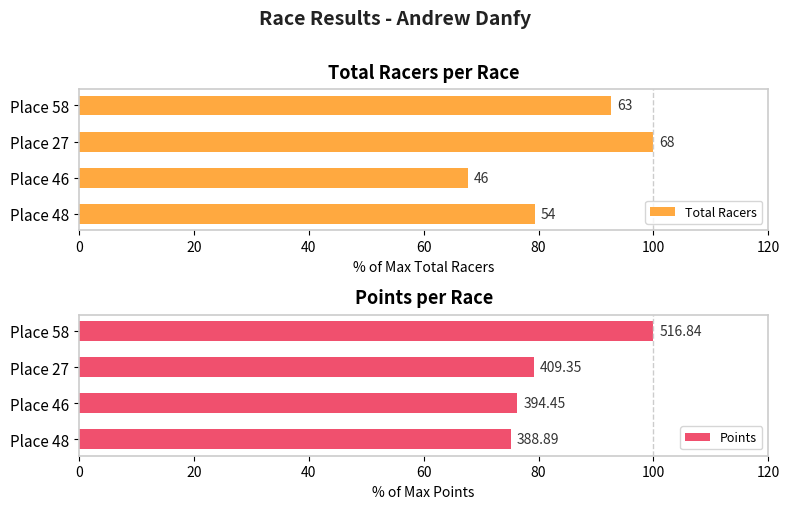

Is the value of Total Racers at Place 46 greater than the value of Points at Place 48?

No